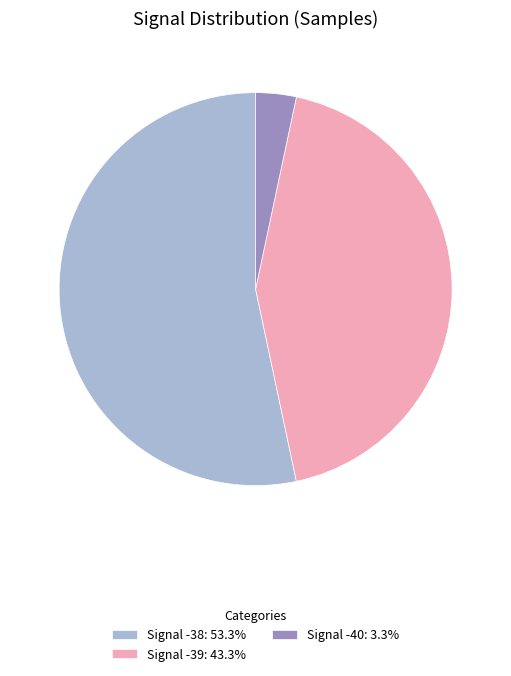

Does any single category account for the majority?

Yes